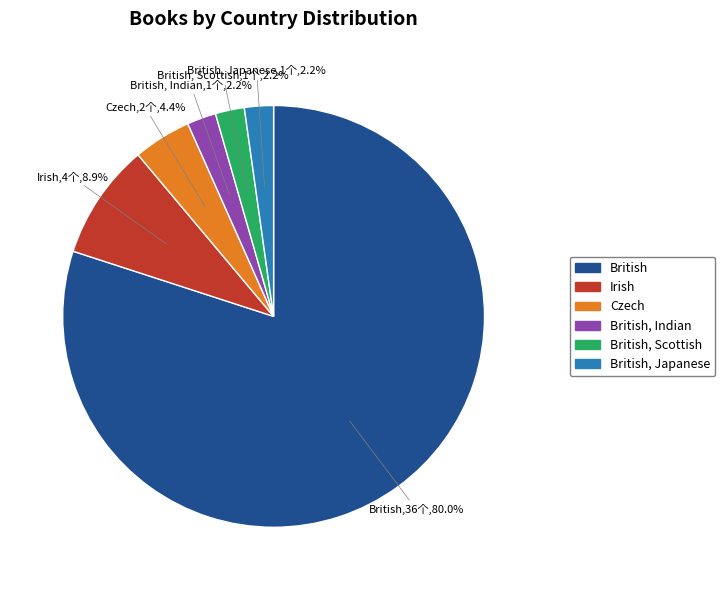

Does any single category account for the majority?

Yes